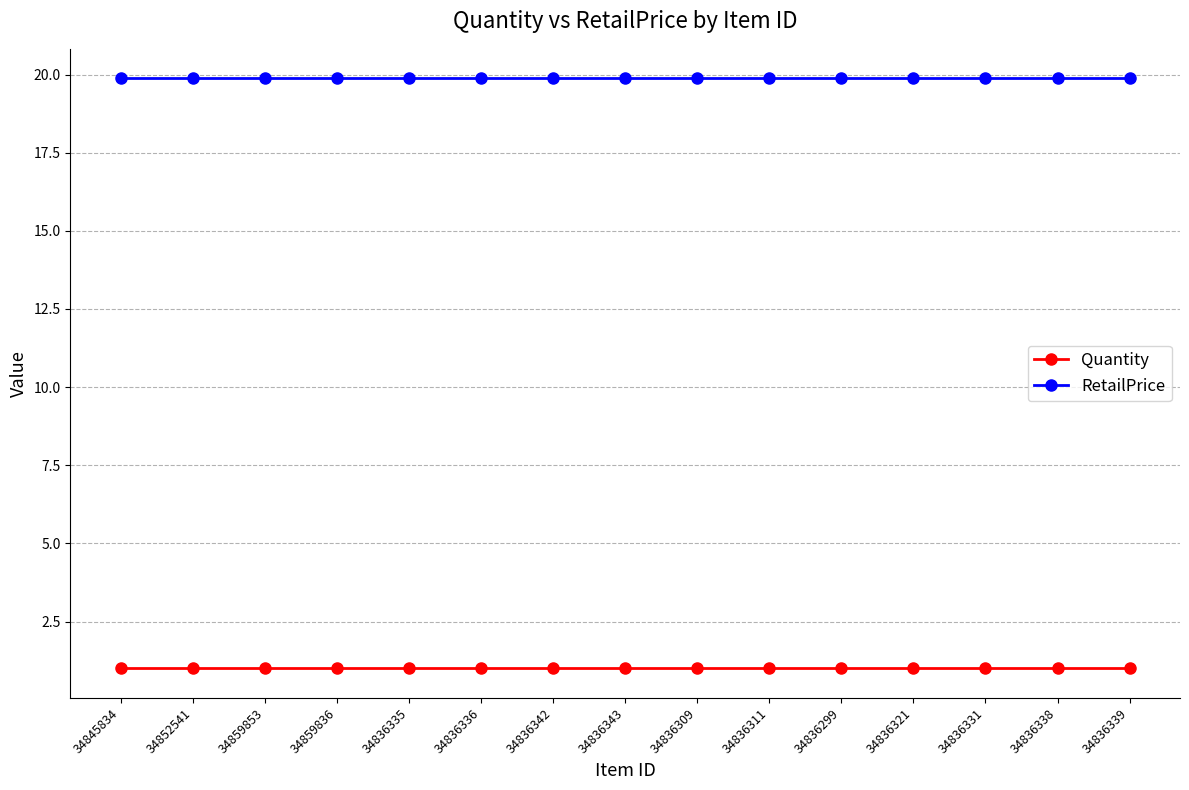

The value of Quantity at 34836331 is 1.8. True or false?

False